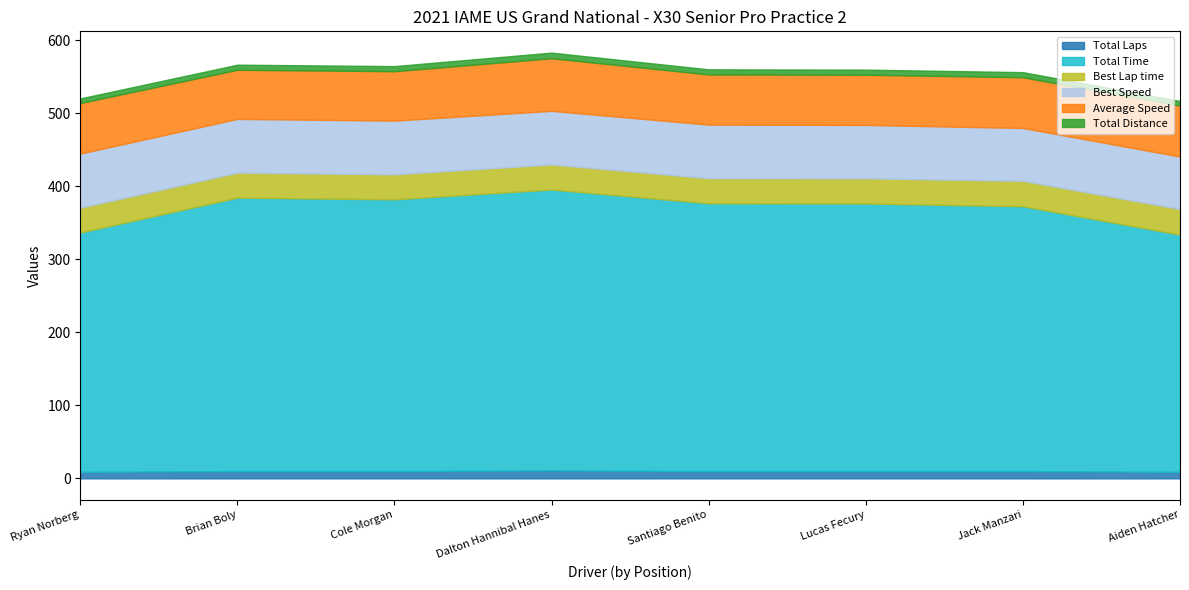

What is the label of the 7th point from the right?

Brian Boly